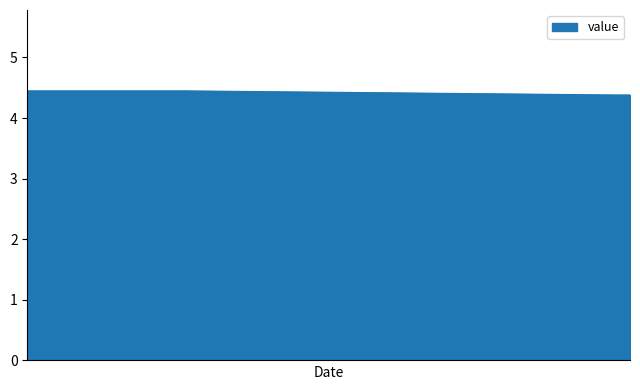

What is the difference between the values at 0 and 5?

0.1